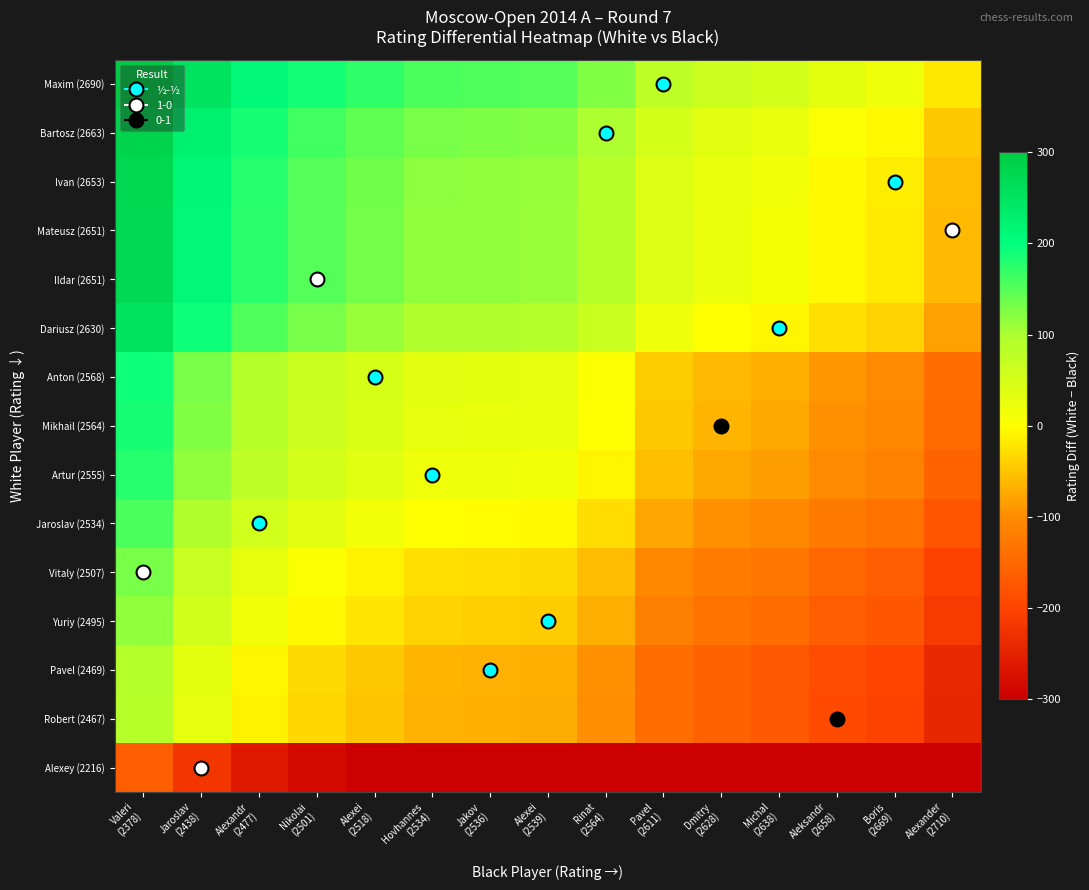

At which category is the sum across all series the highest?

Valeri
(2378)